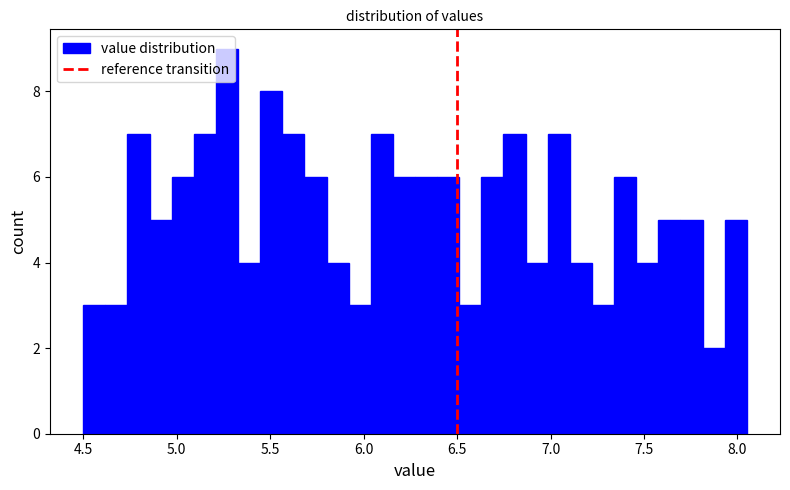

Around what value on the x-axis is the tallest bar? Give the approximate position of its centre, as read against the axis.

5.25